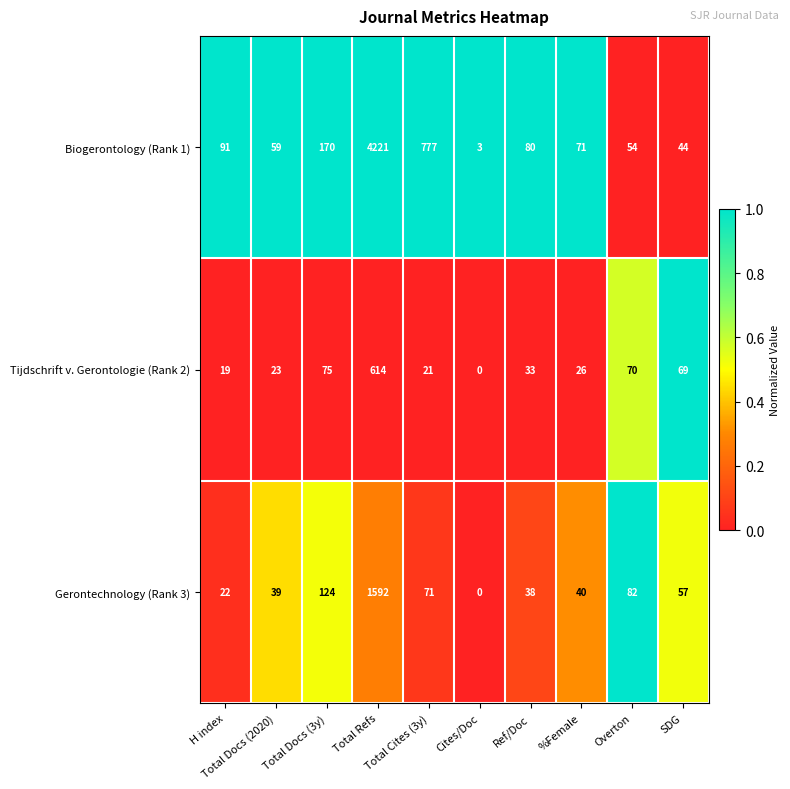

What is the difference between the maximum and minimum values in the Biogerontology (Rank 1) series?

4218